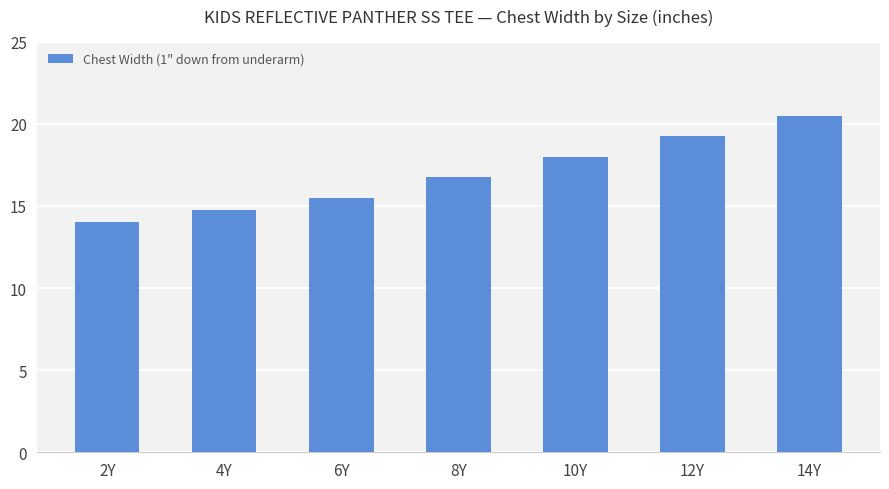

Rank the categories by value from lowest to highest.

2Y, 4Y, 6Y, 8Y, 10Y, 12Y, 14Y